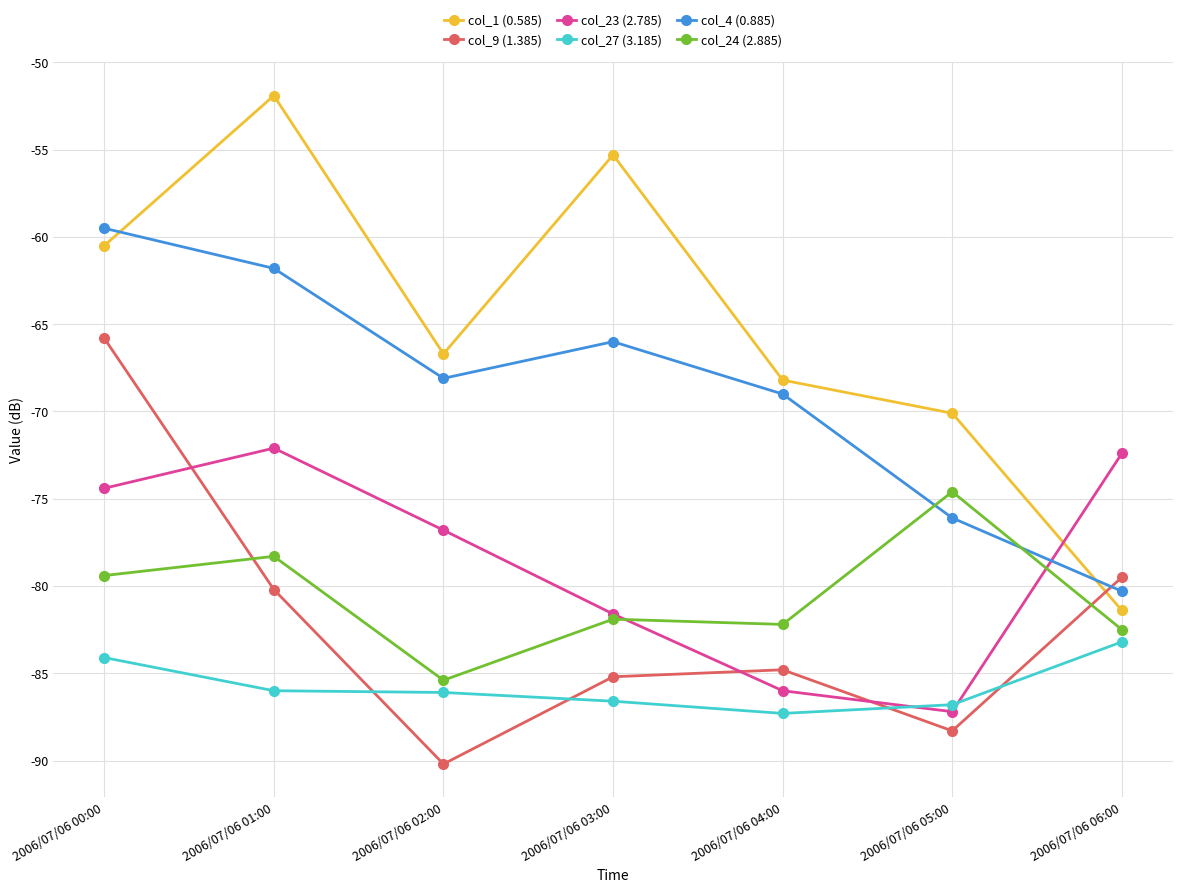

At which label is col_9 (1.385) closest to -78?

2006/07/06 06:00